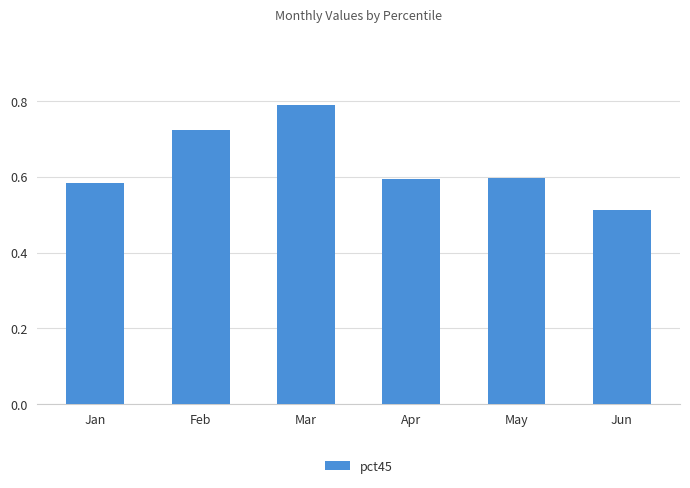

Are the bars horizontal?

No